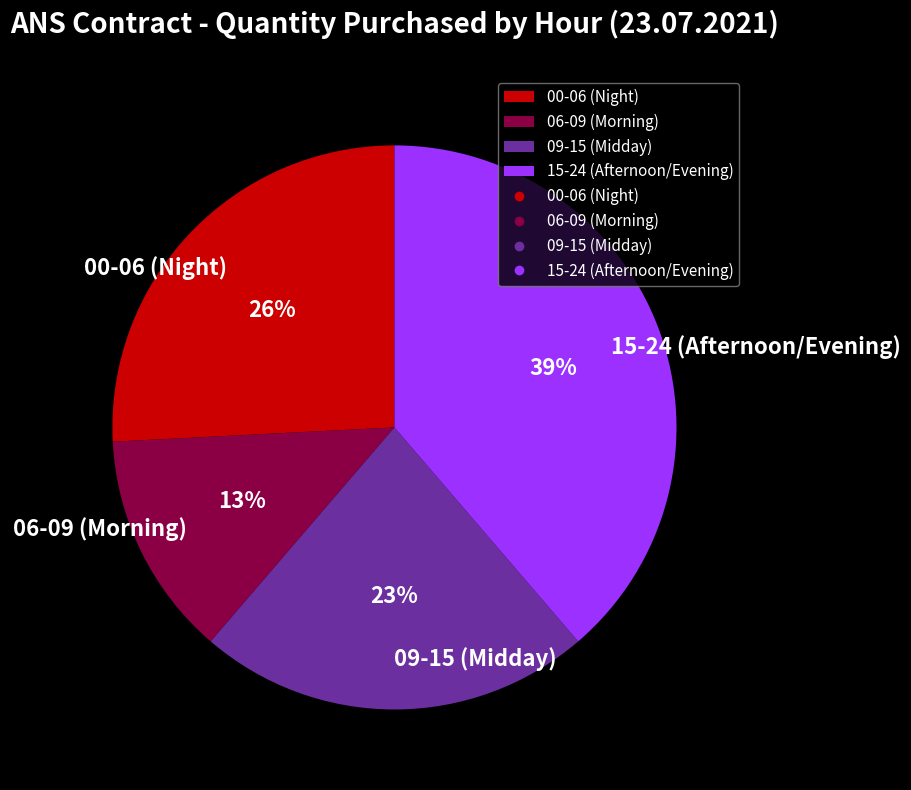

Approximately how many times larger is the value at 15-24 (Afternoon/Evening) compared to 09-15 (Midday)?

1.7